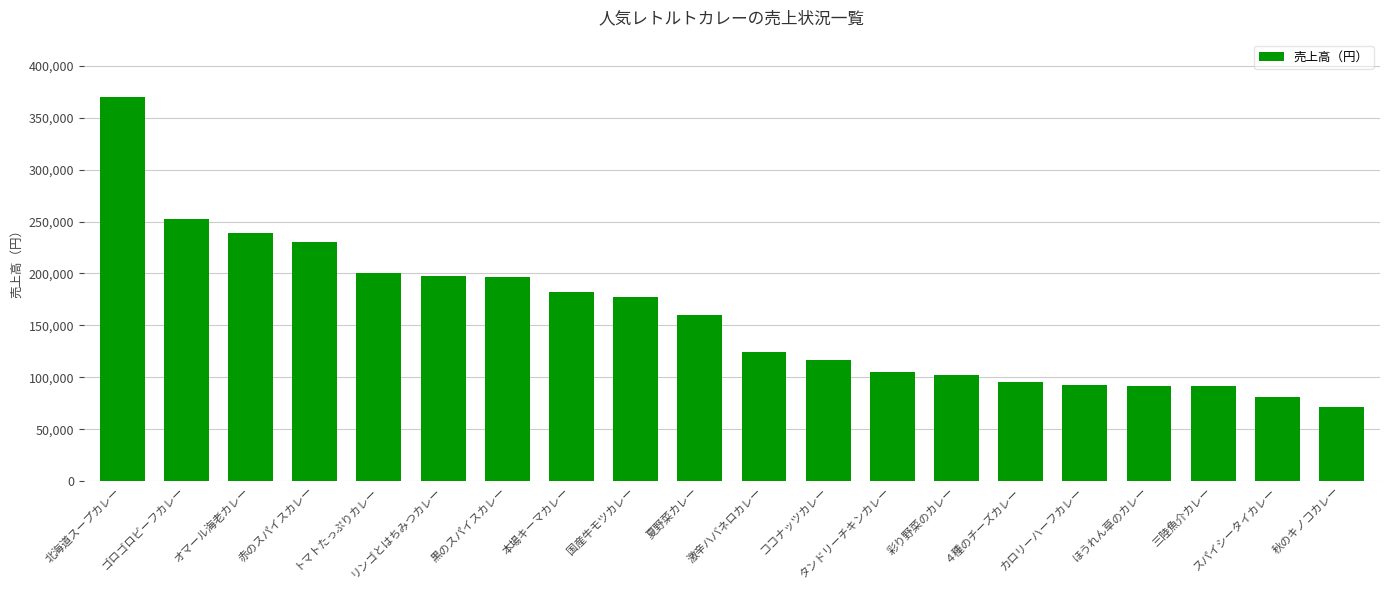

What is the ratio of the value at ゴロゴロビーフカレー to the value at スパイシータイカレー?

3.1